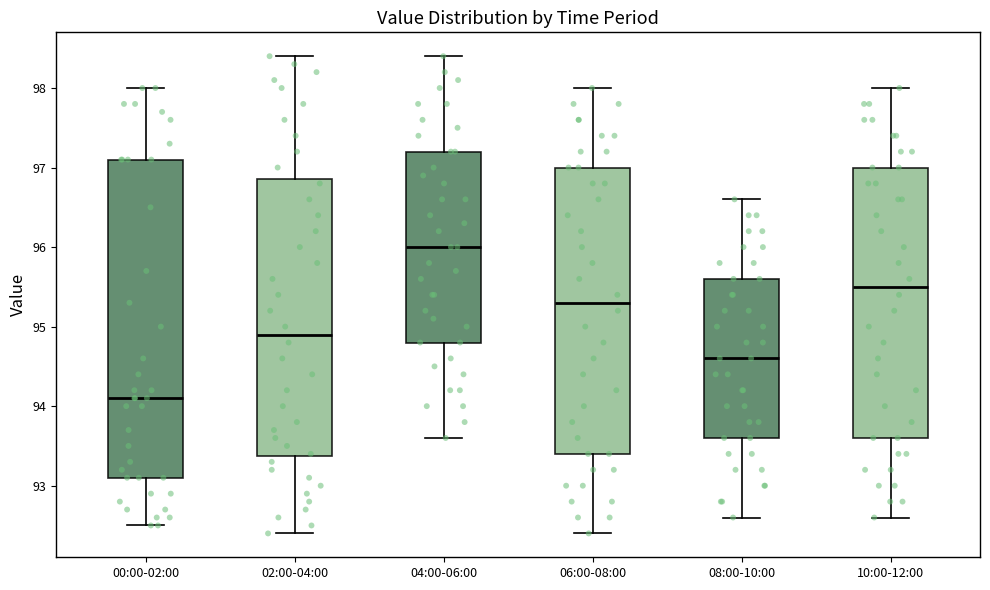

Comparing the boxes themselves (not the whiskers), which one is the tallest?

00:00-02:00